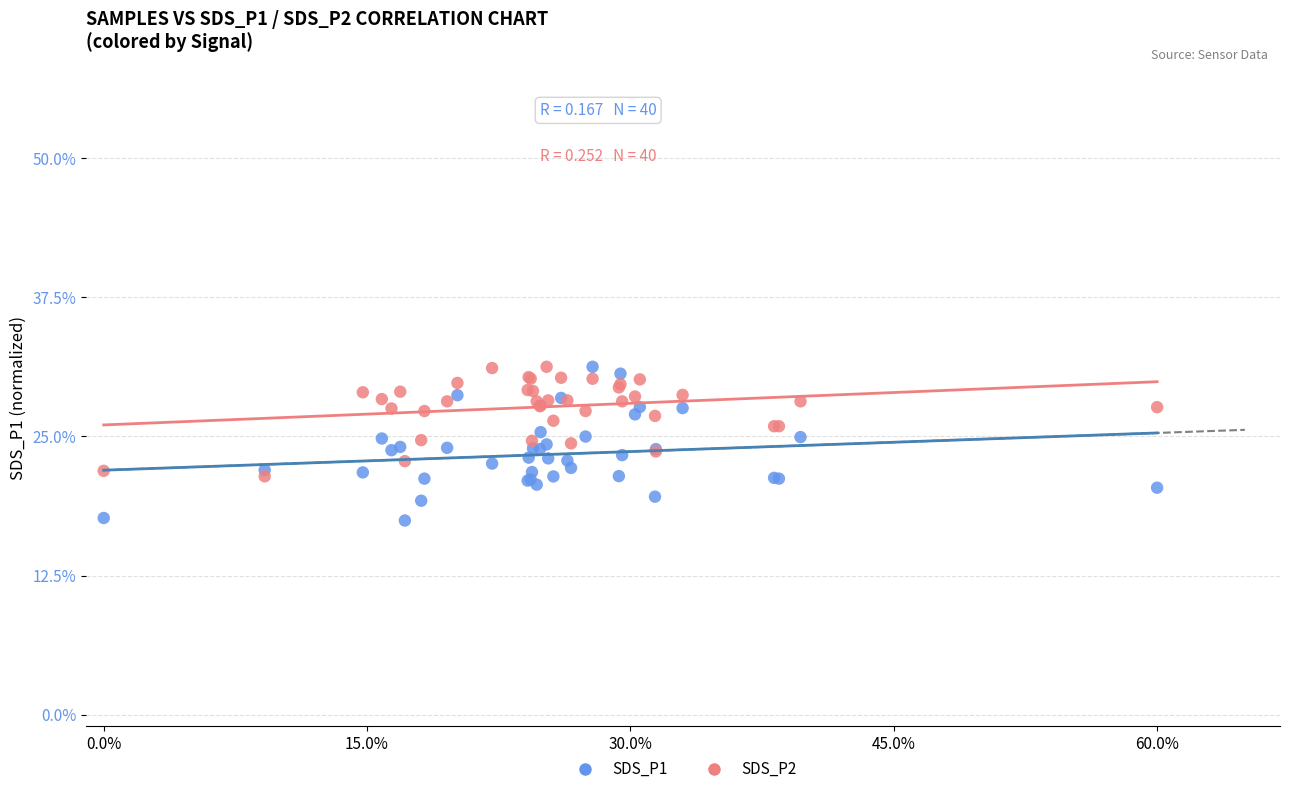

Which series has the largest Y range (max minus min)?

SDS_P1